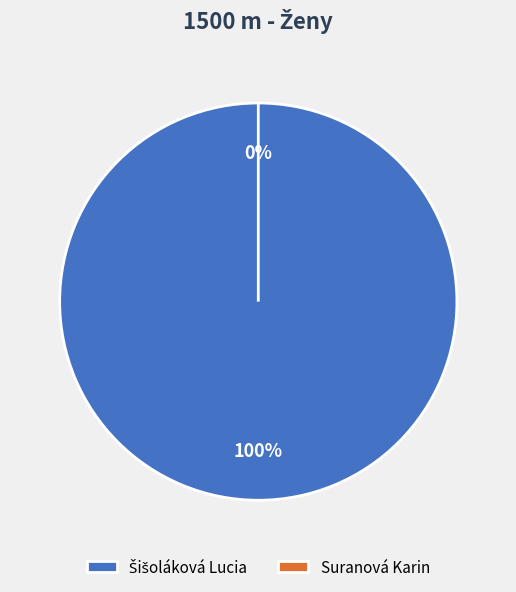

To the nearest percent, what percentage of the pie is Šišoláková Lucia?

100%